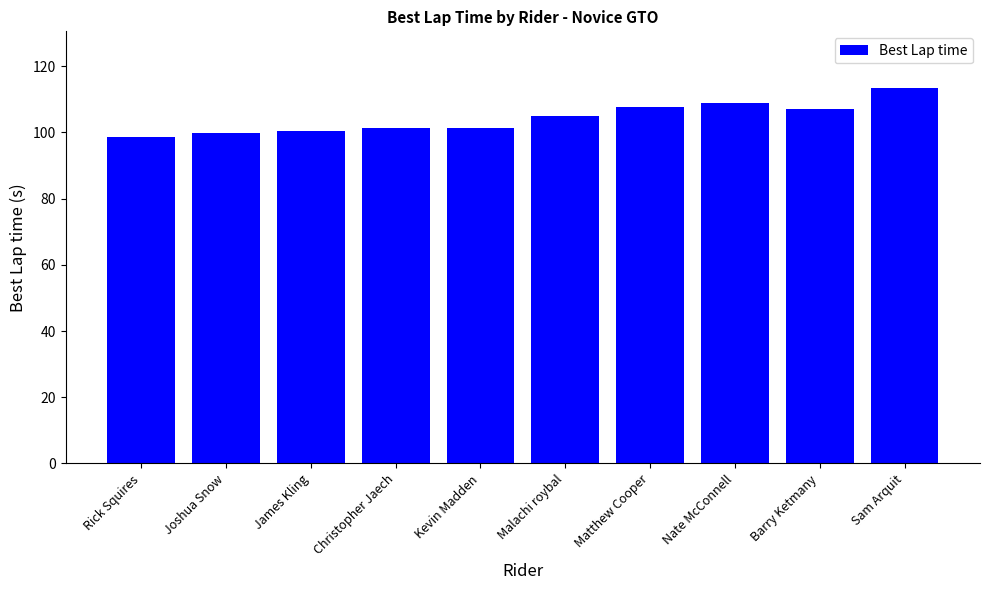

What is the value of the 8th bar from the left?

108.8